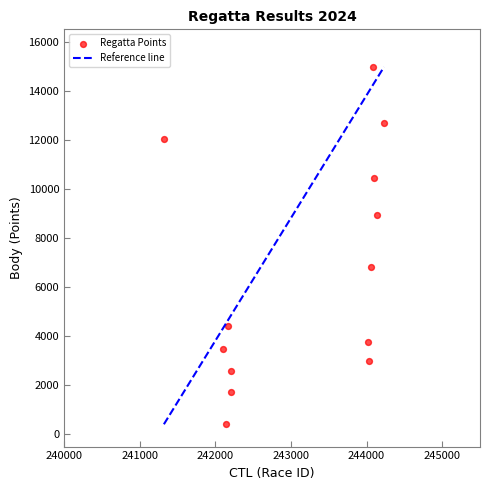

What Y value in the scatter plot is closest to 7687?

6832